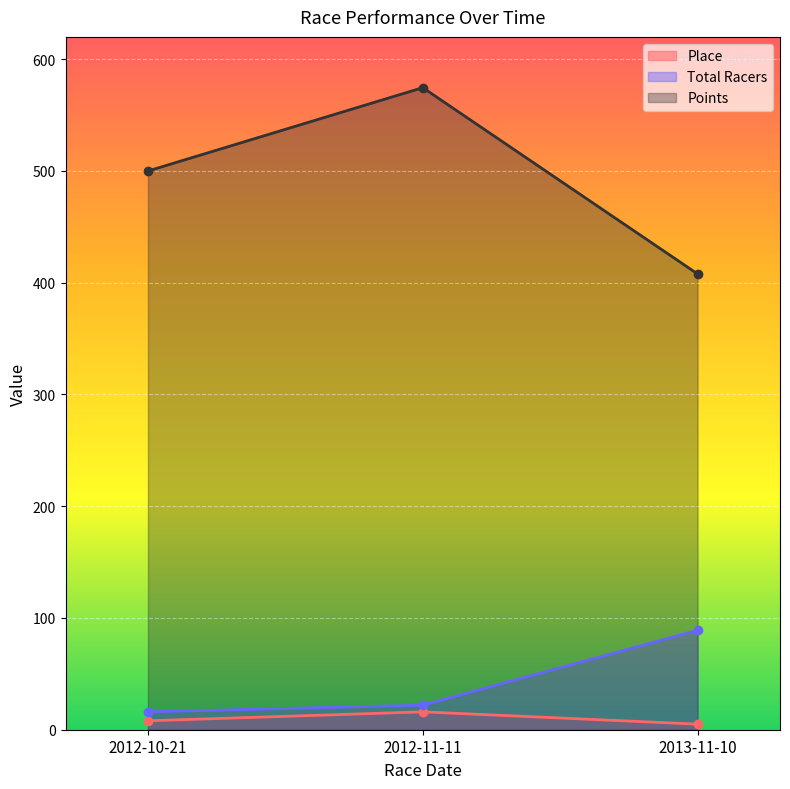

Rank the series by their maximum value, from highest to lowest.

Points, Total Racers, Place